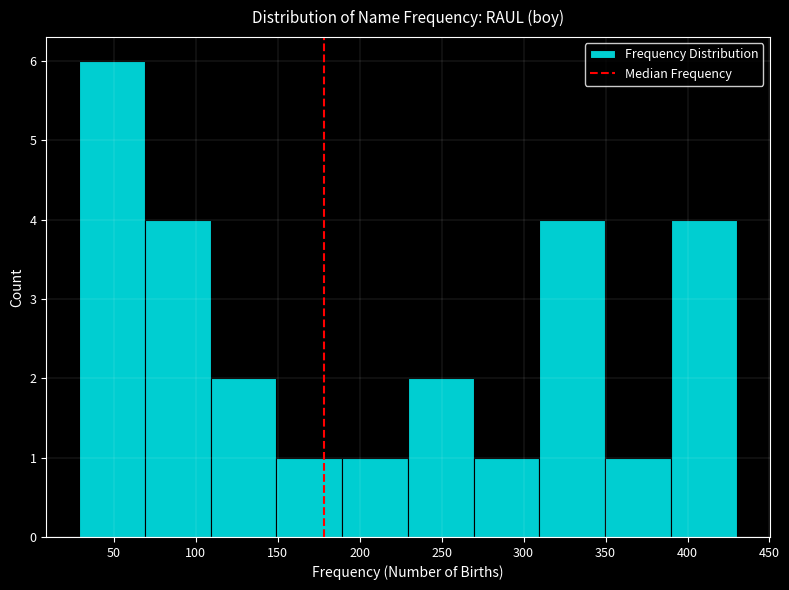

Which range on the x-axis has the tallest bar?

30 to 70